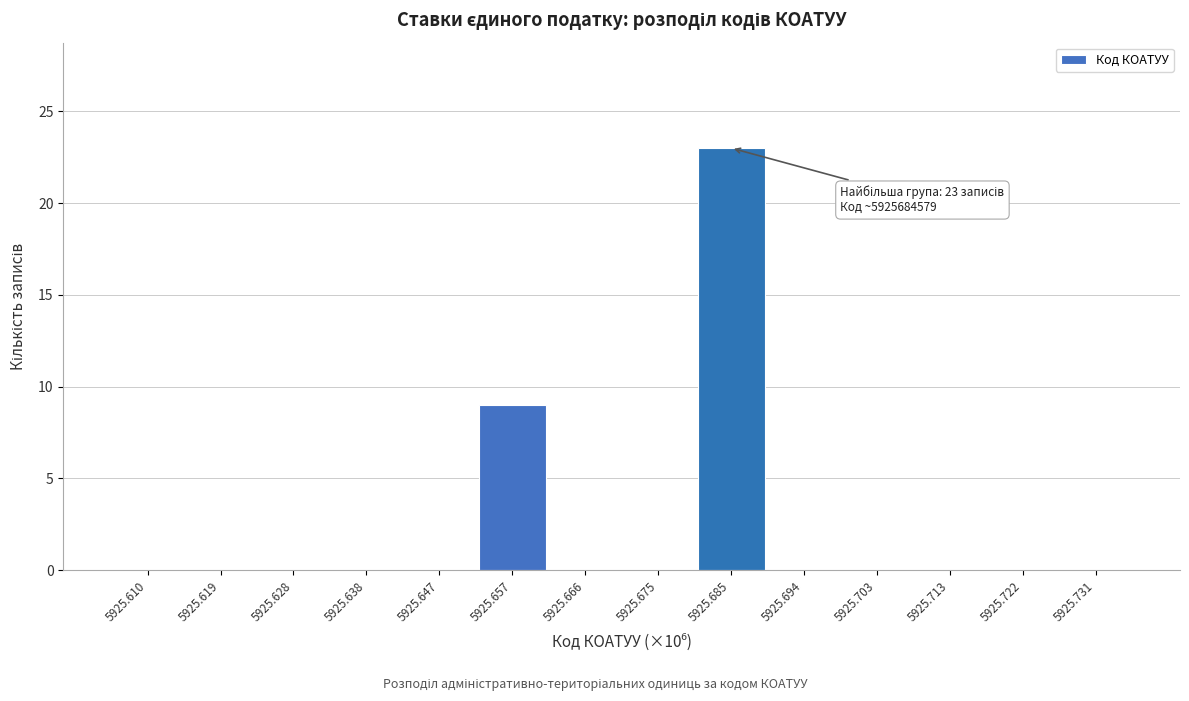

Over which range of the x-axis is the bar tallest?

5925.680 to 5925.689